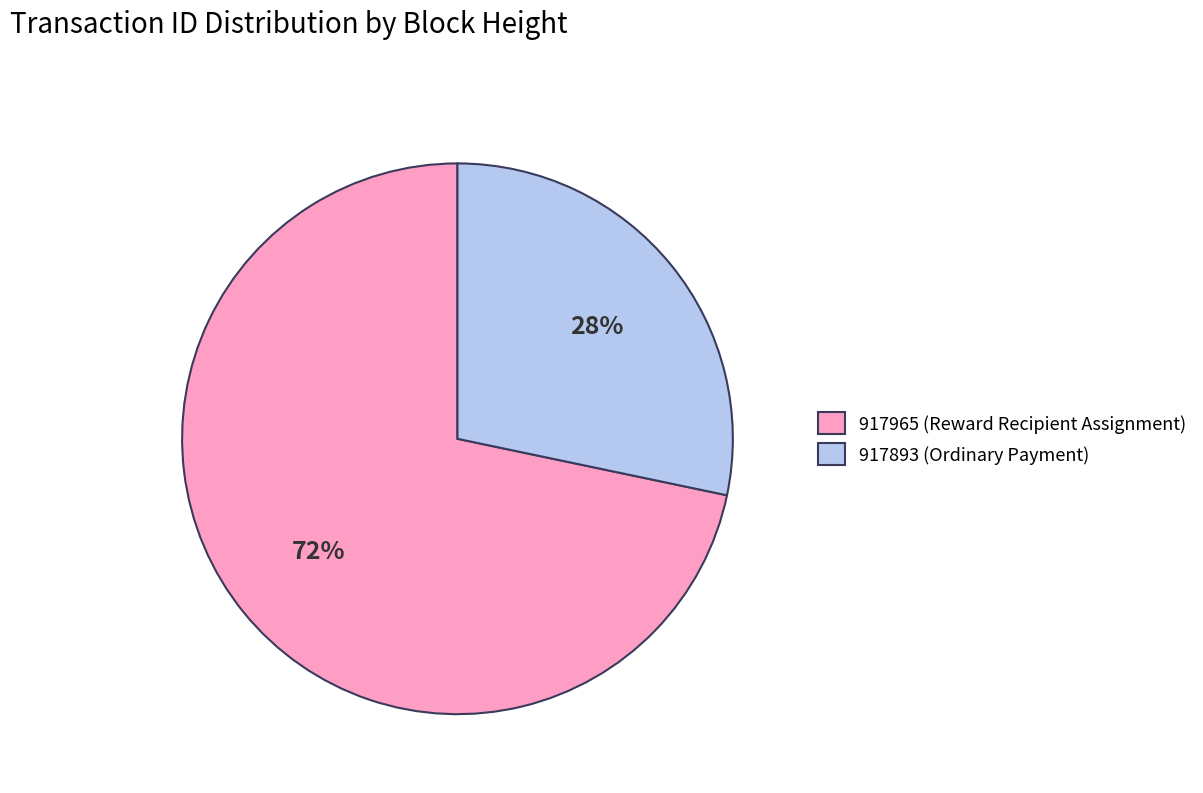

Rank the categories by value from highest to lowest.

917965 (Reward Recipient Assignment), 917893 (Ordinary Payment)